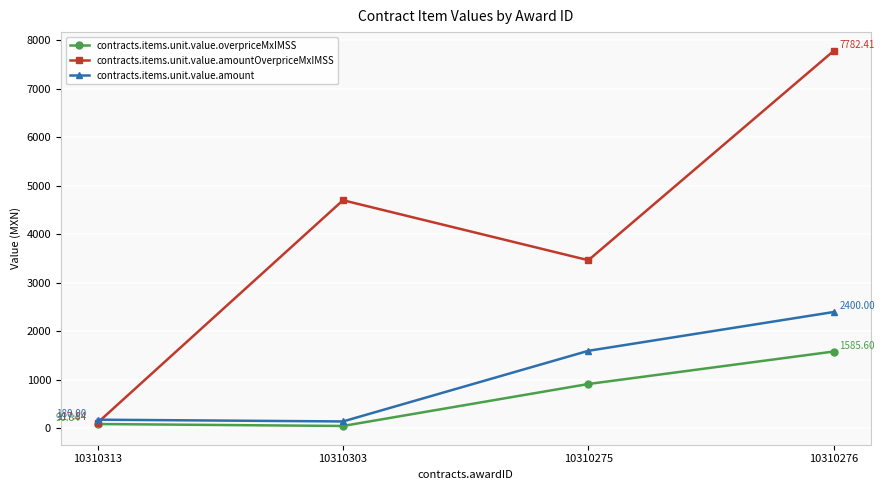

What is the average value of the contracts.items.unit.value.amountOverpriceMxIMSS series?

4017.7